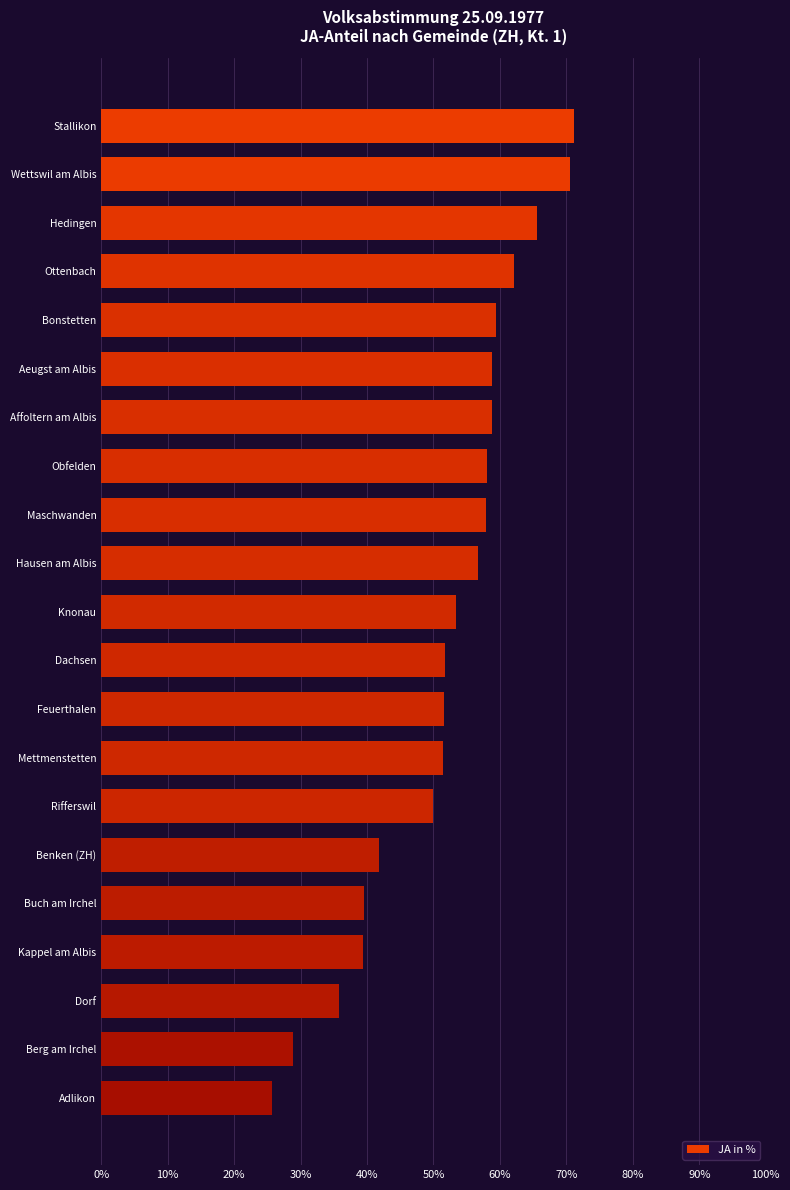

Approximately how many times larger is the value at Benken (ZH) compared to Rifferswil?

0.8